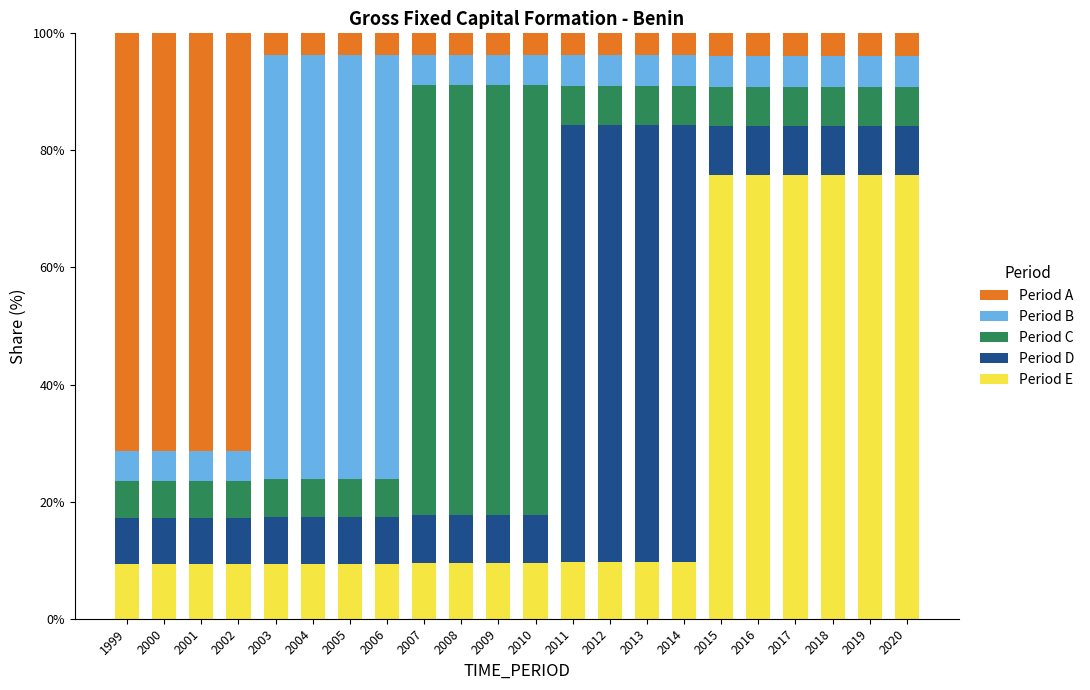

How many bars are there in total?

22